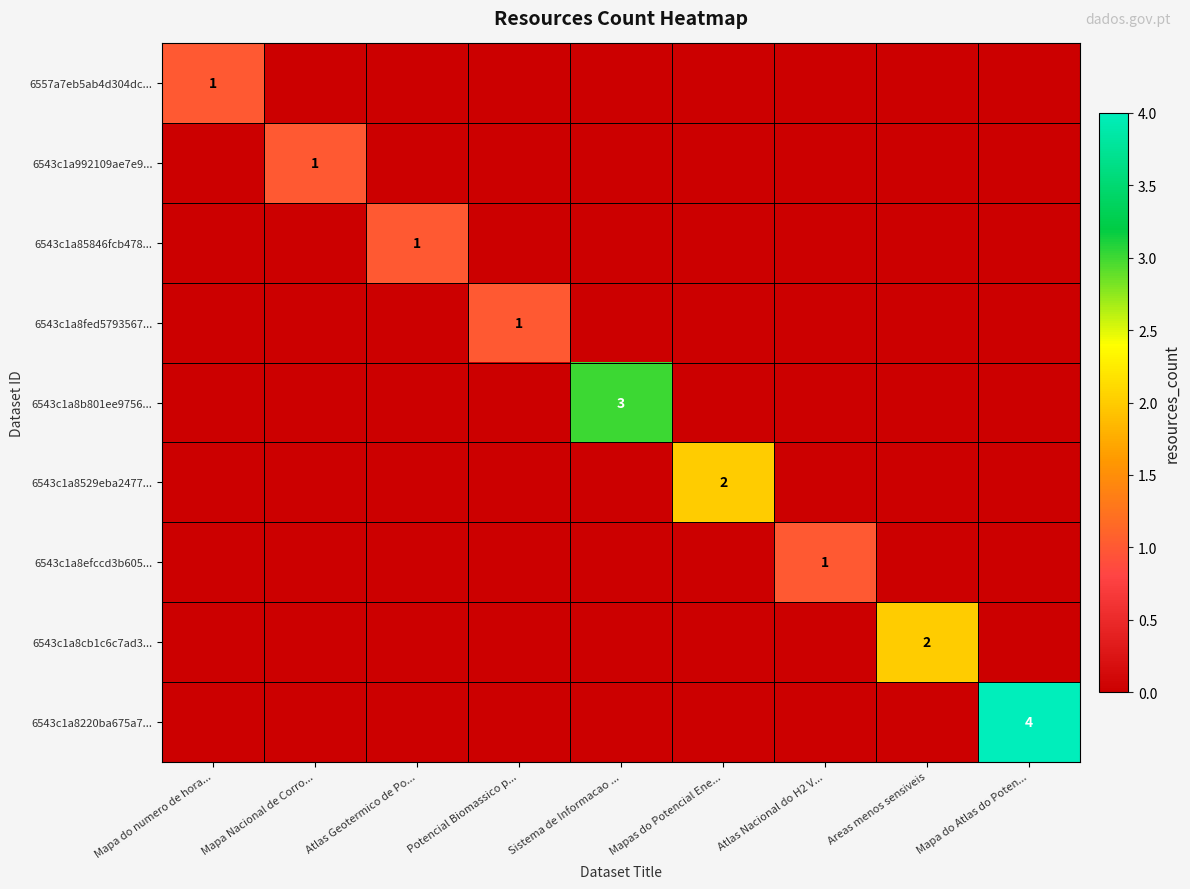

At how many categories does at least one series exceed 1?

4